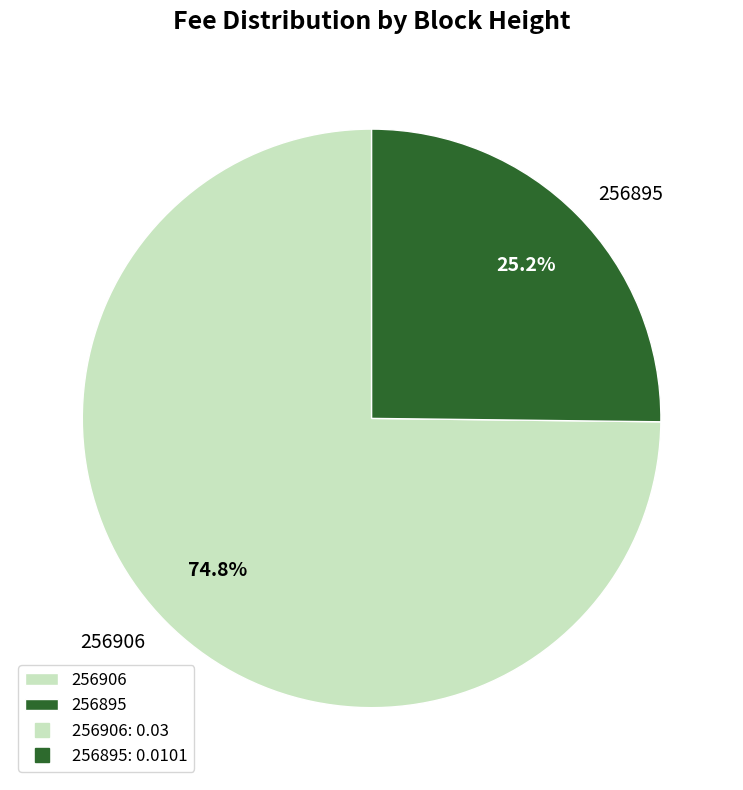

The 256895 slice represents 99% of the pie. True or false?

False